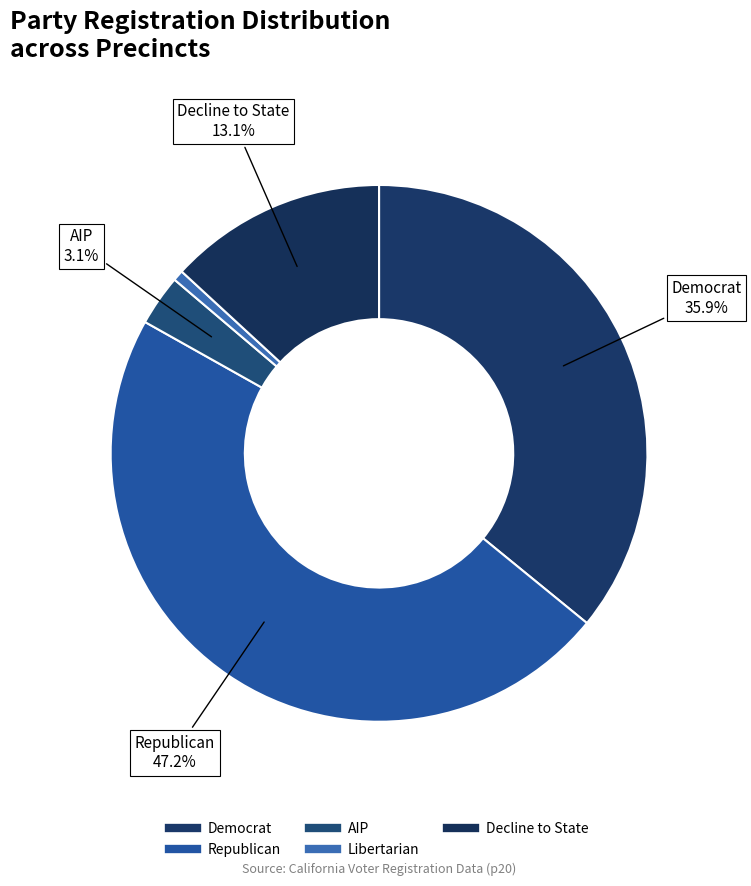

Is there a majority slice in this chart?

No